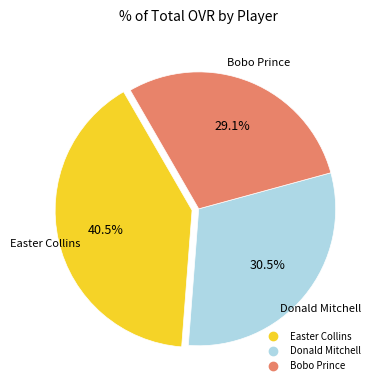

Rank the categories by value from lowest to highest.

Bobo Prince, Donald Mitchell, Easter Collins